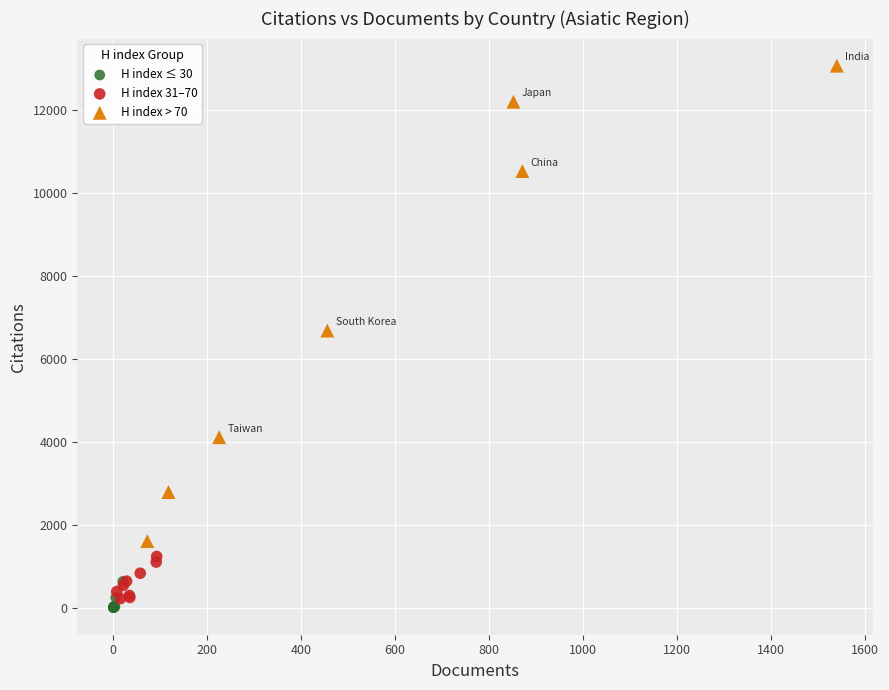

Which series has the largest Y range (max minus min)?

H index > 70